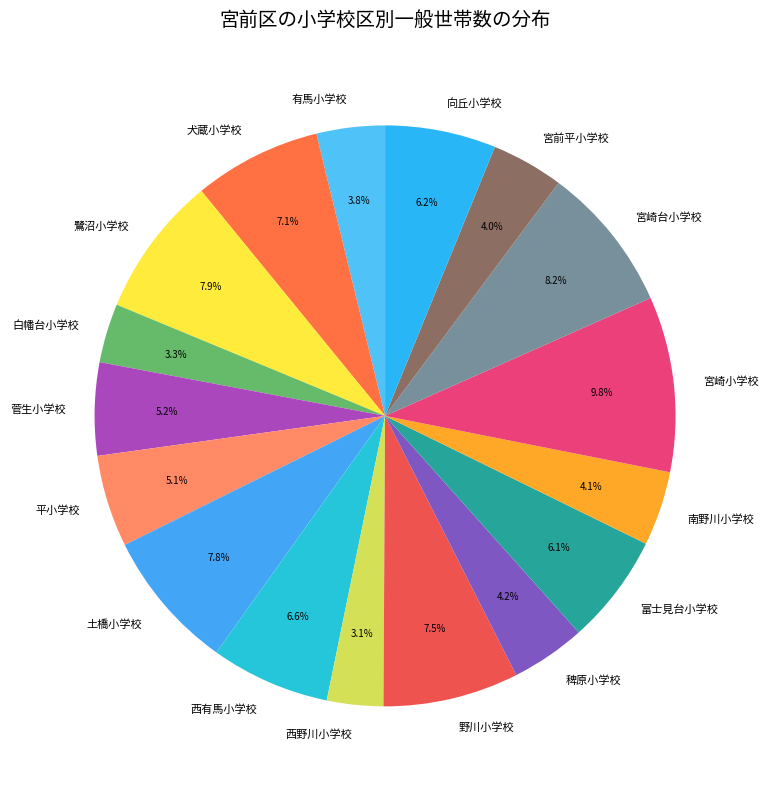

What percentage is the 土橋小学校 slice, to the nearest percent?

8%